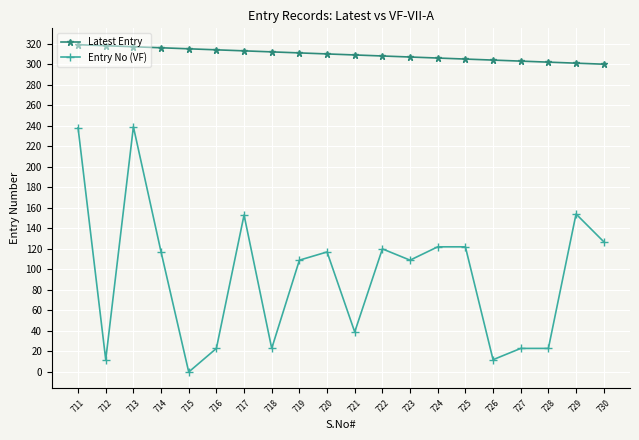

Which series has the widest spread of values?

Entry No (VF)